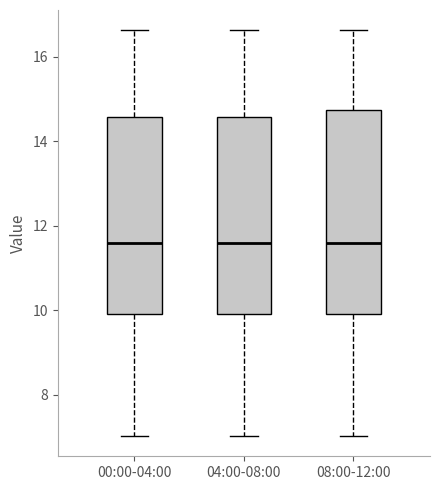

Reading left to right, read every box against the y-axis: the position of its median line, the range the box covers, and the ends of its whiskers. The values are not printed on the chart, so give them approximately, as read against the axis.

00:00-04:00: median 11.6, box 10.0 to 14.6, whiskers 7.0 to 16.6
04:00-08:00: median 11.6, box 10.0 to 14.6, whiskers 7.0 to 16.6
08:00-12:00: median 11.6, box 10.0 to 14.8, whiskers 7.0 to 16.6